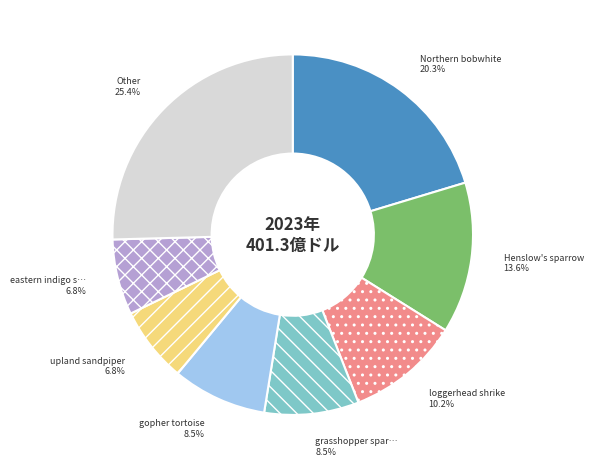

To the nearest percent, what is the difference between the largest and smallest slice percentages?

19%